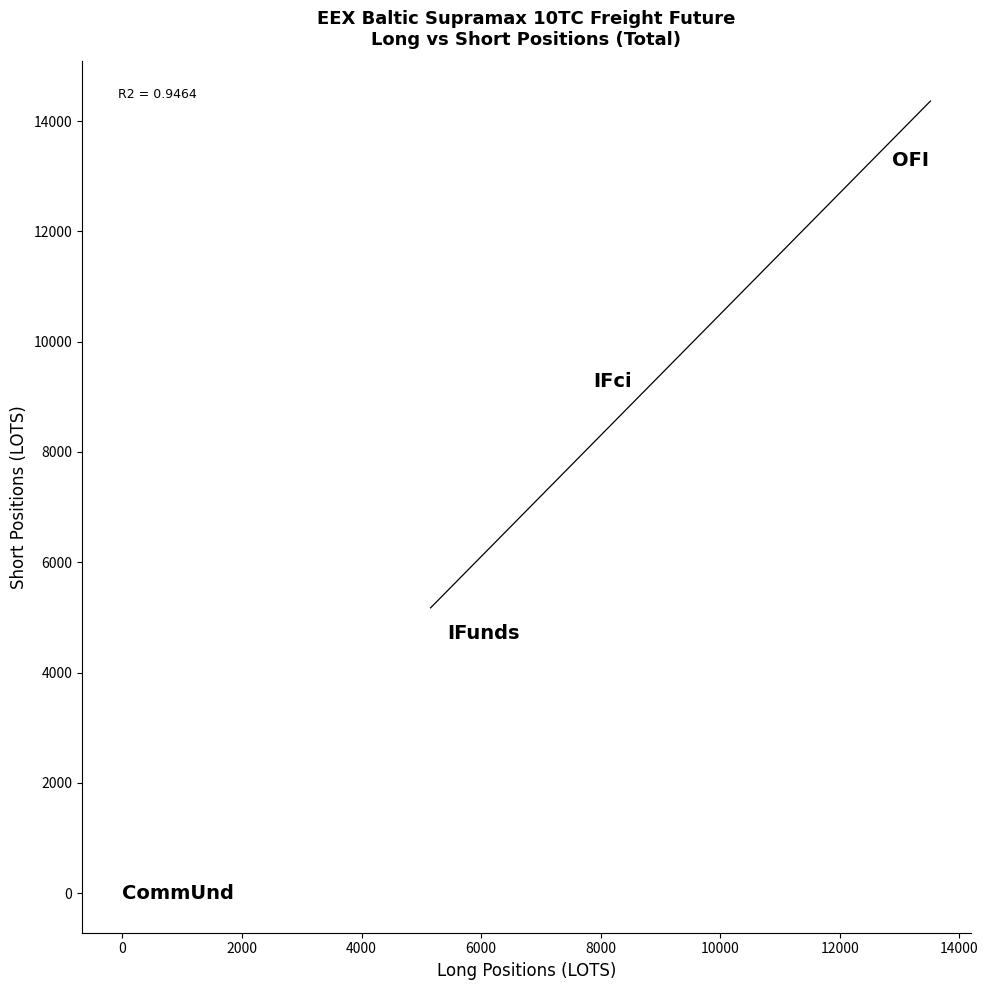

What Y value in the scatter plot is closest to 6642?

4715.0